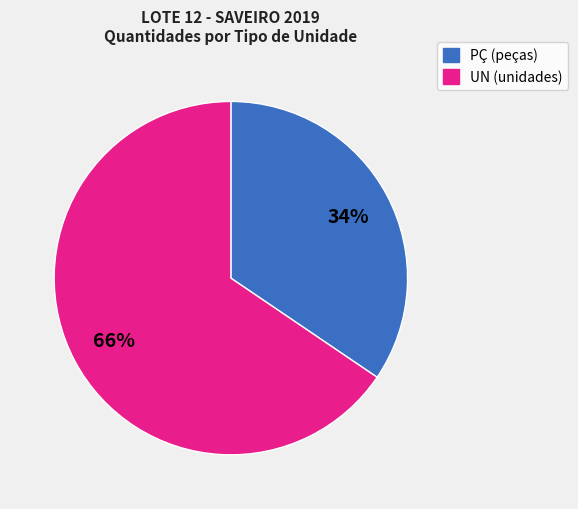

How many segments does this pie chart have?

2